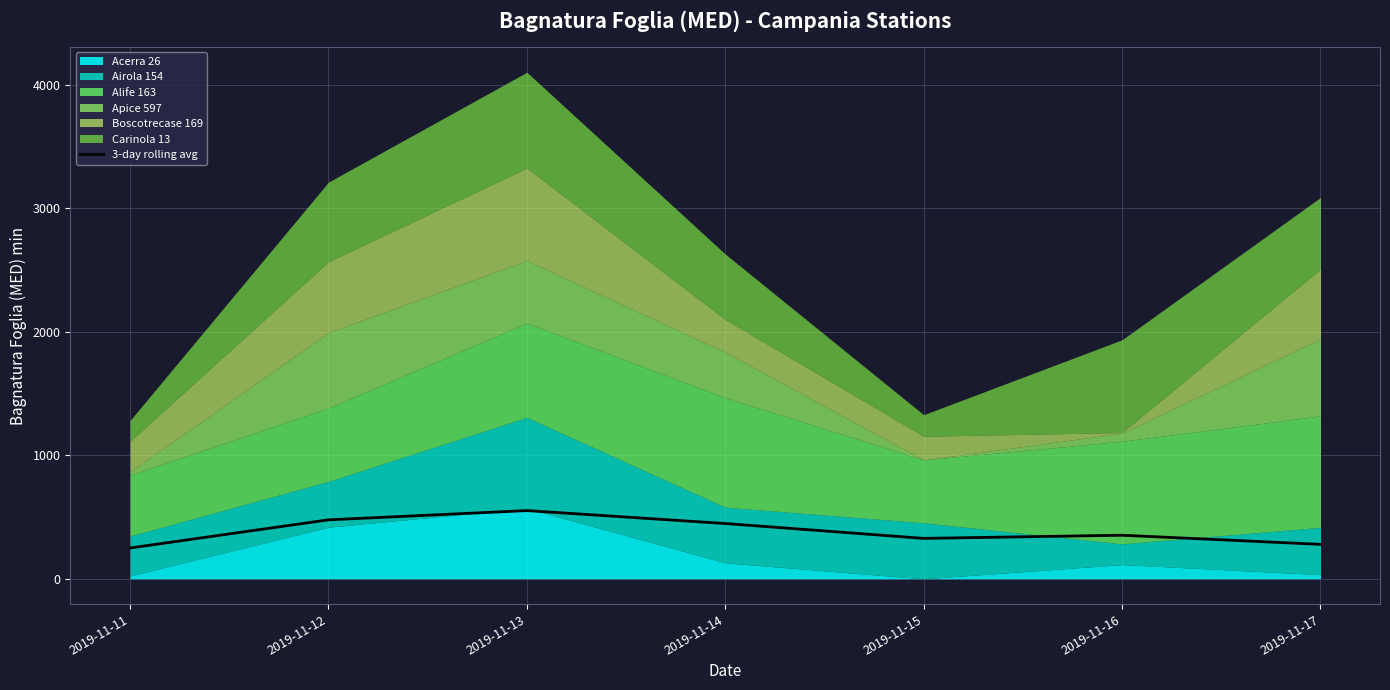

The value at 2019-11-12 is 620.8. True or false?

False